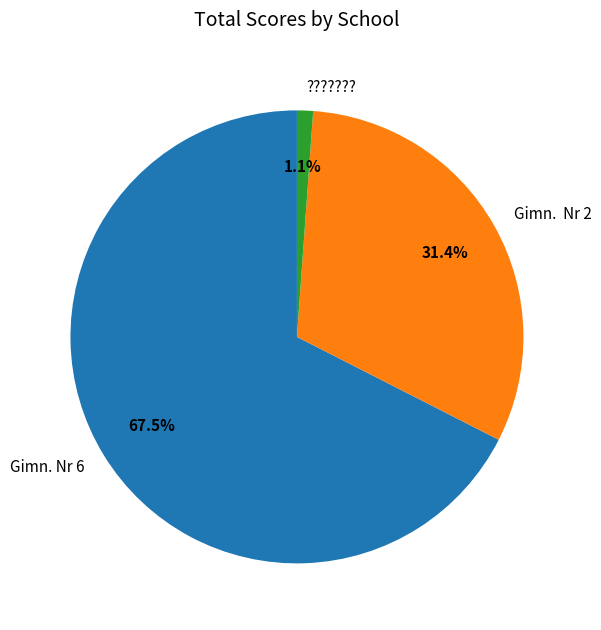

Which category has the biggest portion of the pie?

Gimn. Nr 6